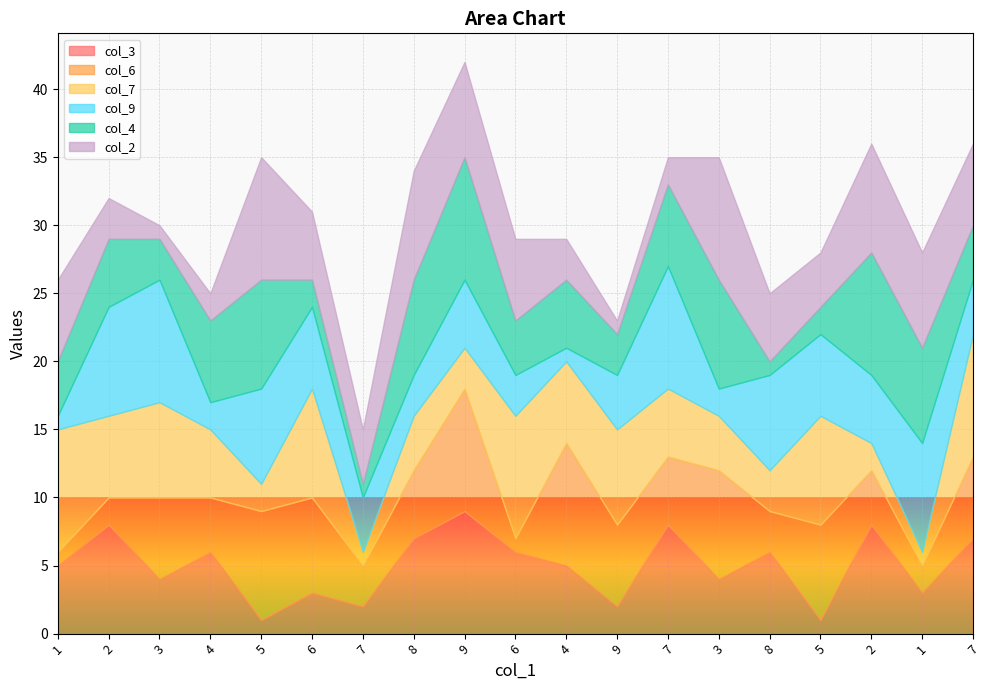

What is the average value of the col_9 series?

5